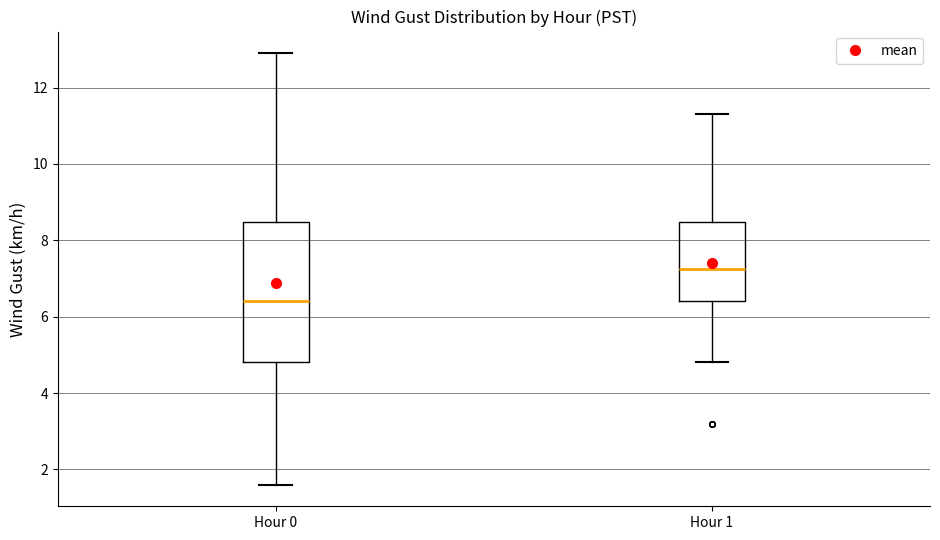

Which box's median line is the highest?

Hour 1